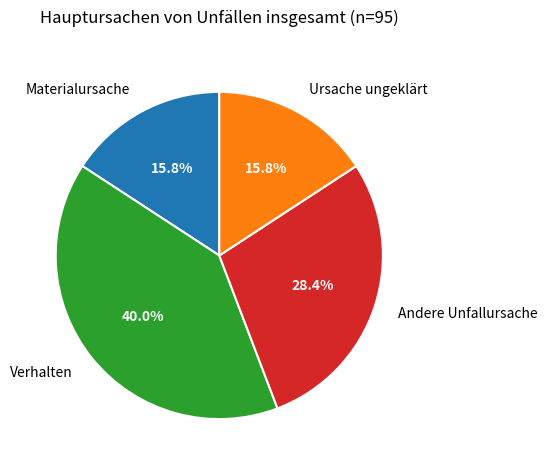

What is the ratio of the value at Andere Unfallursache to the value at Verhalten?

0.7